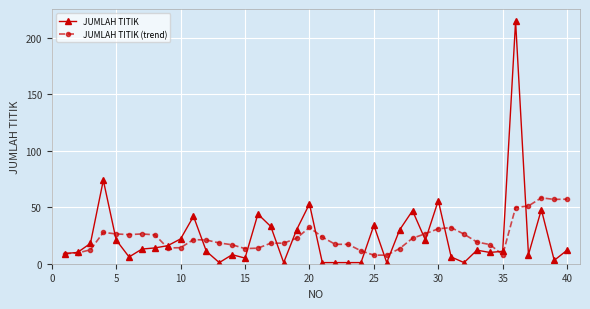

What is the highest value of the JUMLAH TITIK (trend) series?

58.4